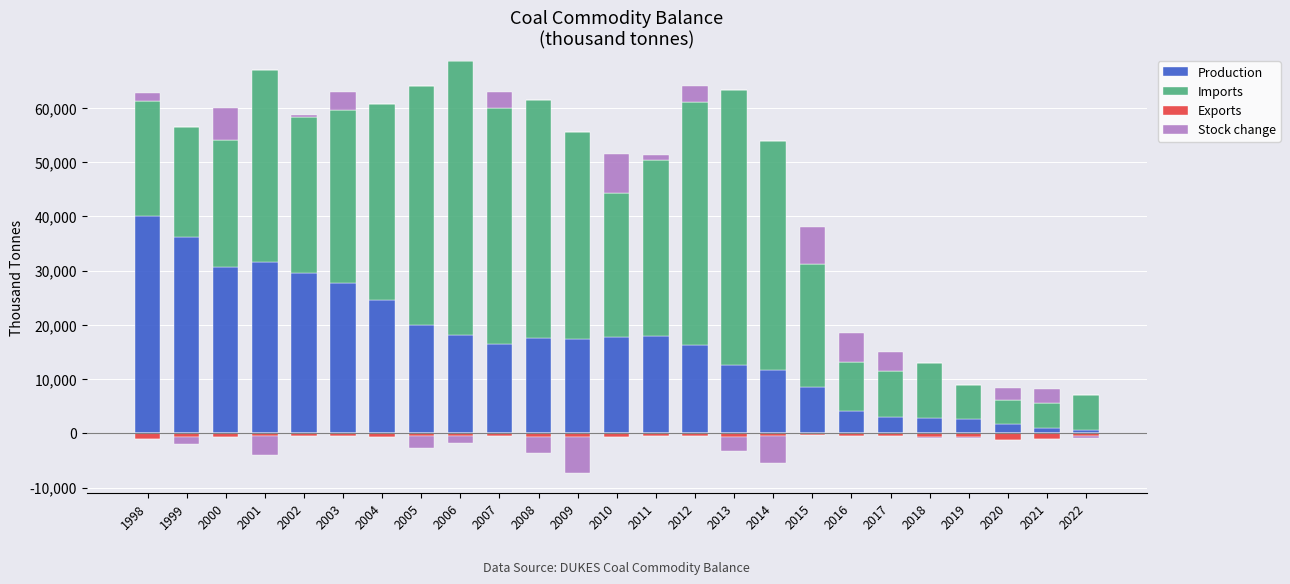

What are all the series names shown in the legend?

Production, Imports, Exports, Stock change